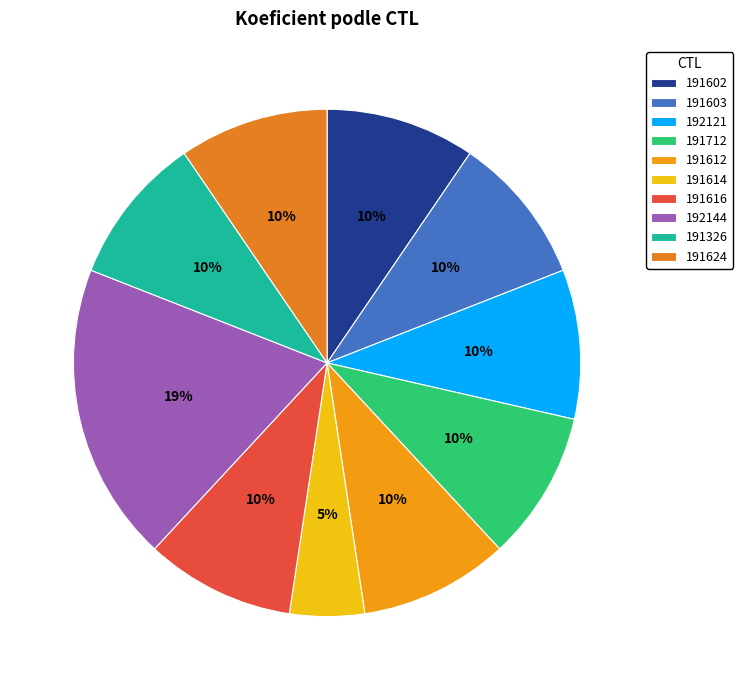

How much of the chart is everything except 192121?

90.5%